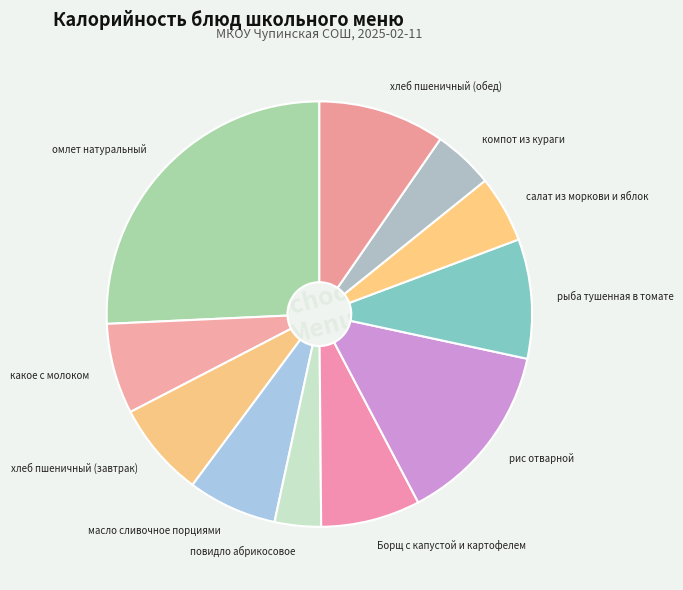

Is хлеб пшеничный (завтрак) the majority of the pie?

No